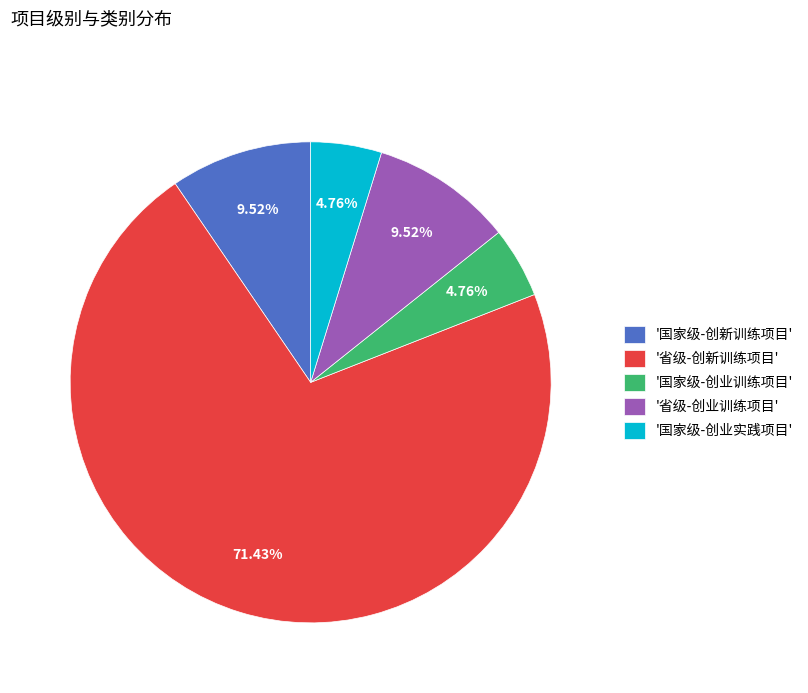

Do '省级-创新训练项目' and '省级-创业训练项目' together represent more than half of the pie?

Yes